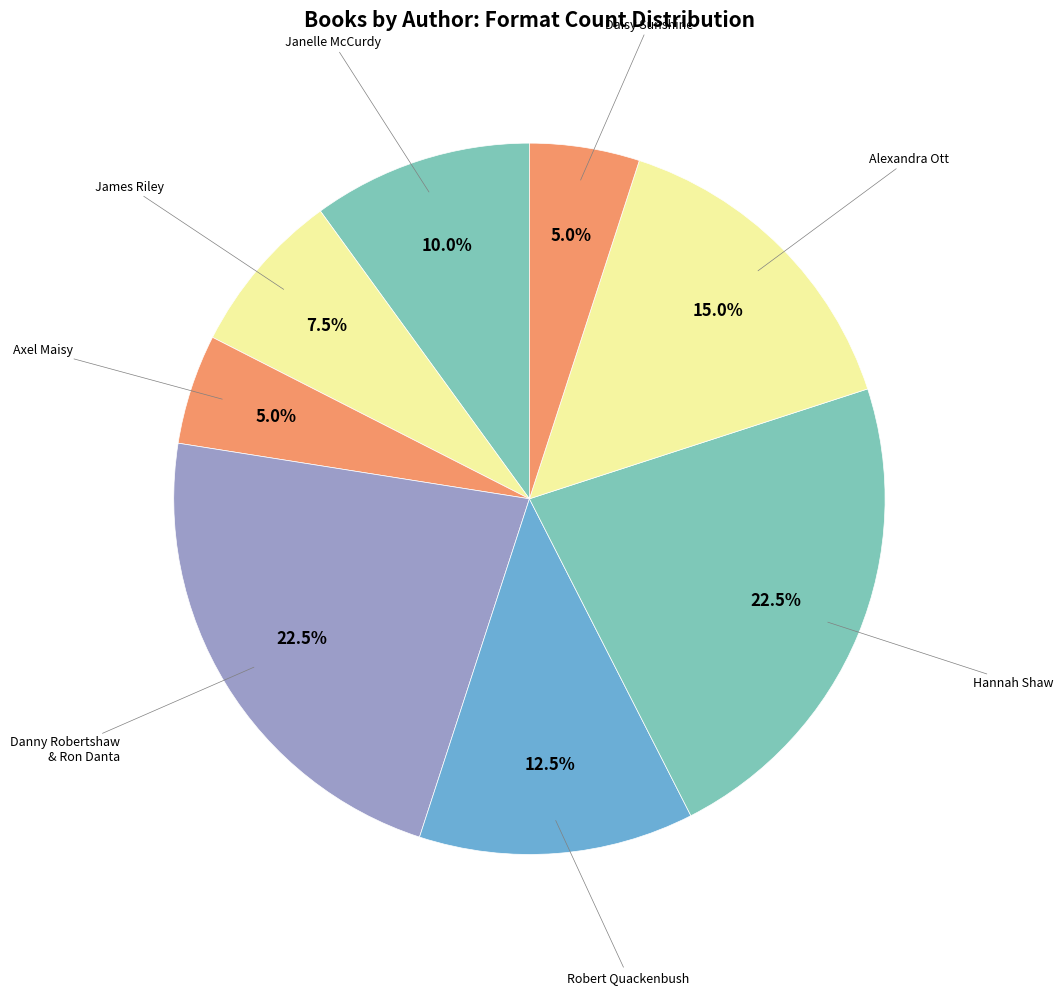

Is there a majority slice in this chart?

No